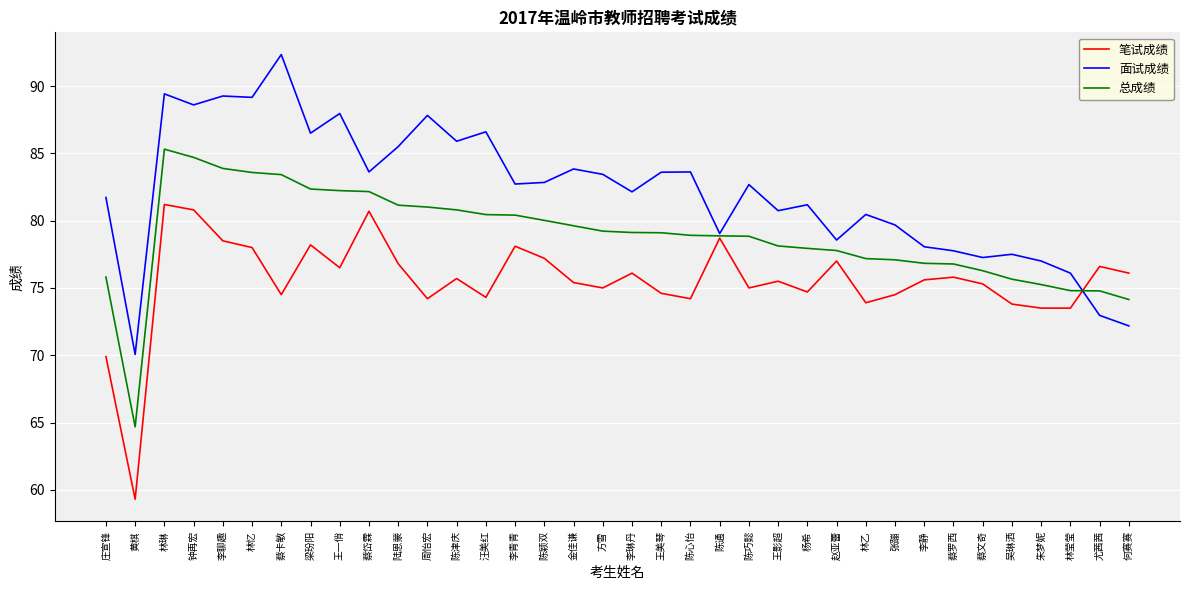

What is the minimum value shown in the chart?

59.3